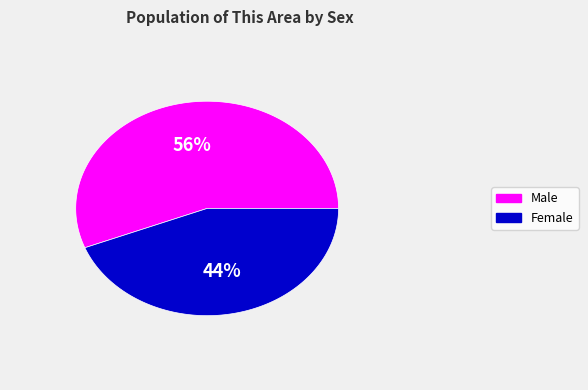

What is the ratio of the value at Female to the value at Male?

0.8